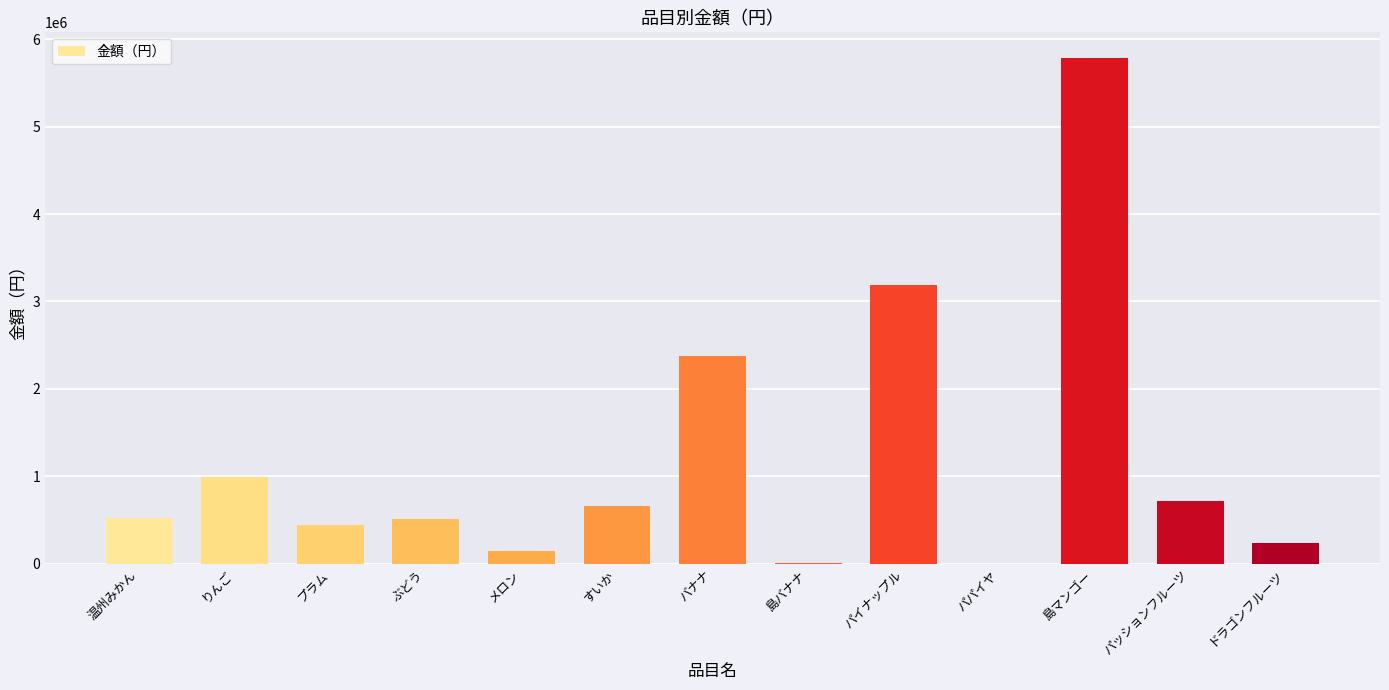

The value at パイナップル is 2022621. True or false?

False